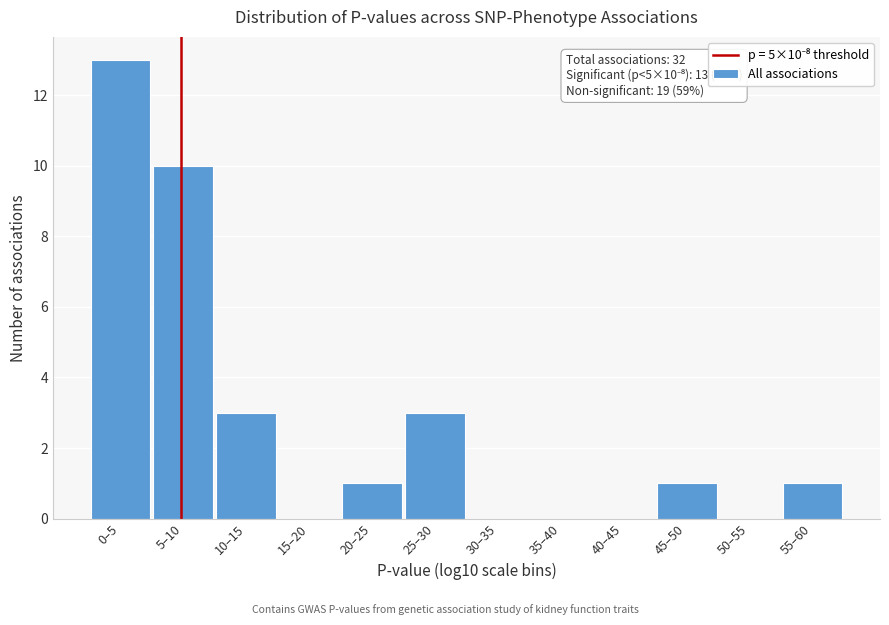

Reading right to left, list all the values displayed in this chart.

55–60=1	50–55=0	45–50=1	40–45=0	35–40=0	30–35=0	25–30=3	20–25=1	15–20=0	10–15=3	5–10=10	0–5=13